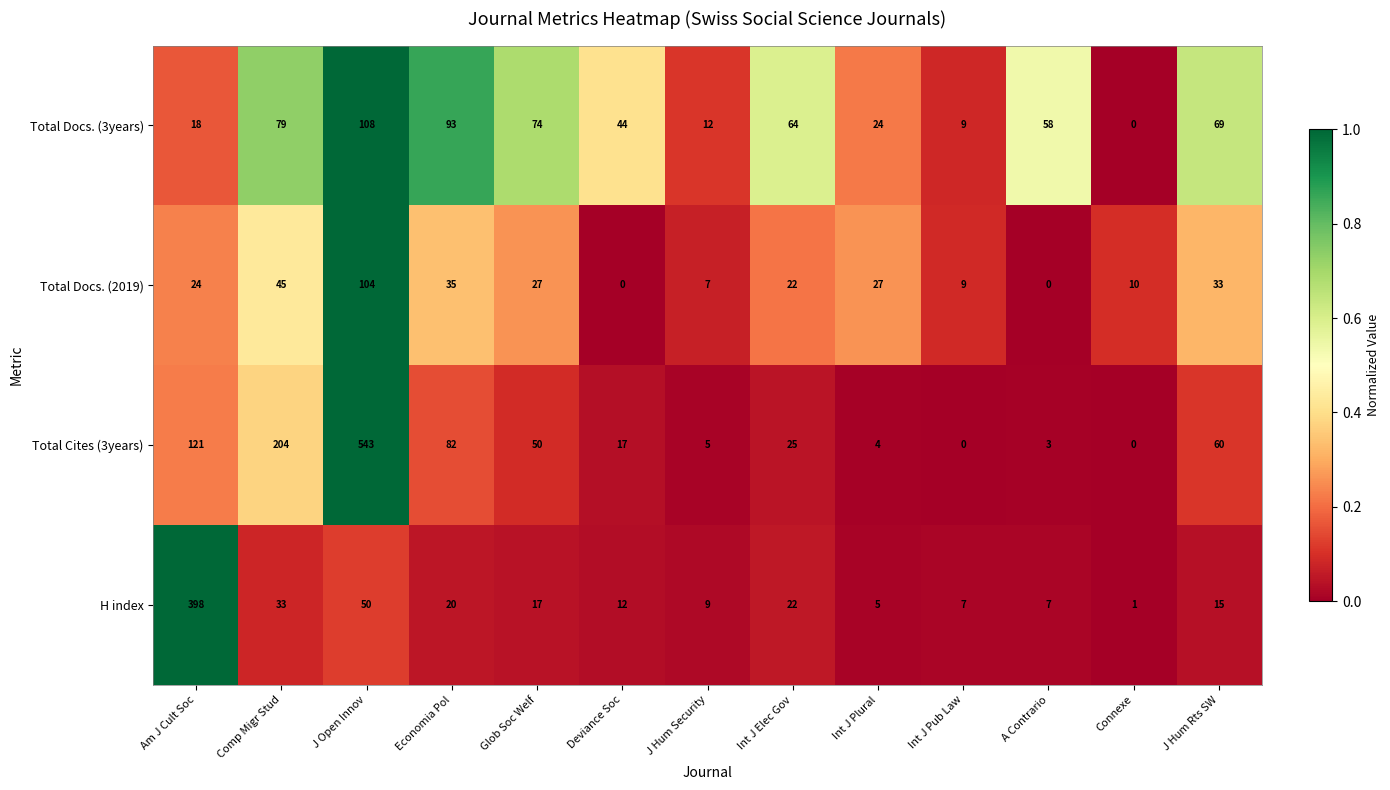

How many positive values does the Total Cites (3years) series have?

11